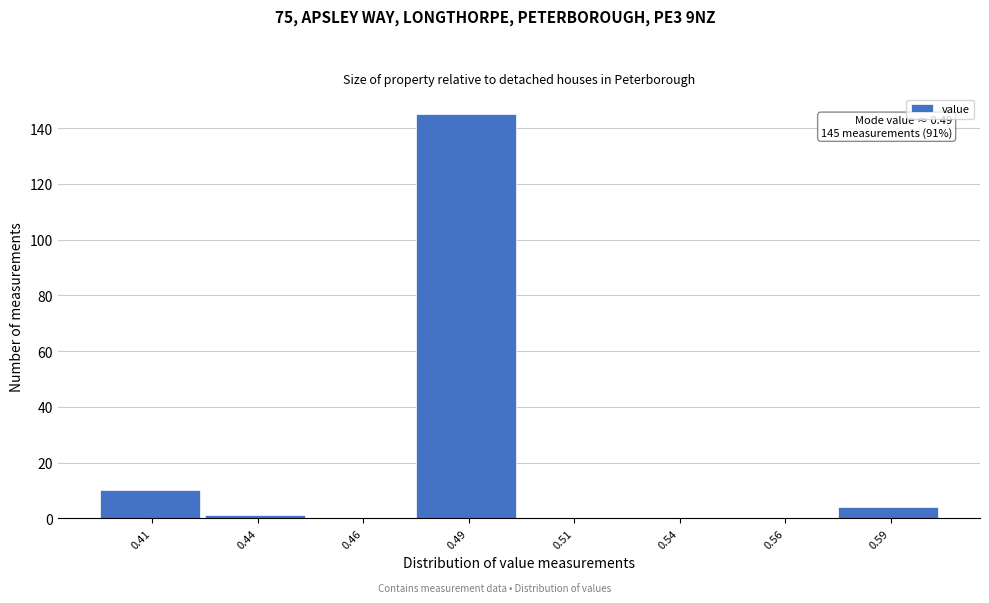

Reading left to right, what are all the values shown in this chart?

0.41=10	0.44=1	0.46=0	0.49=145	0.51=0	0.54=0	0.56=0	0.59=4